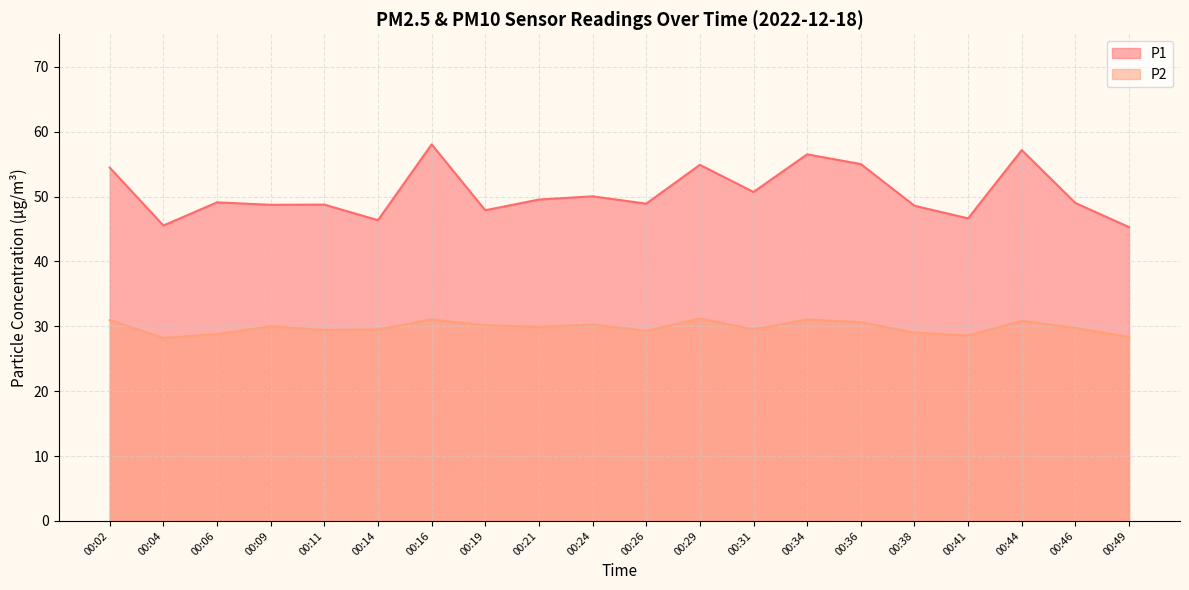

What is the greatest value displayed?

58.0